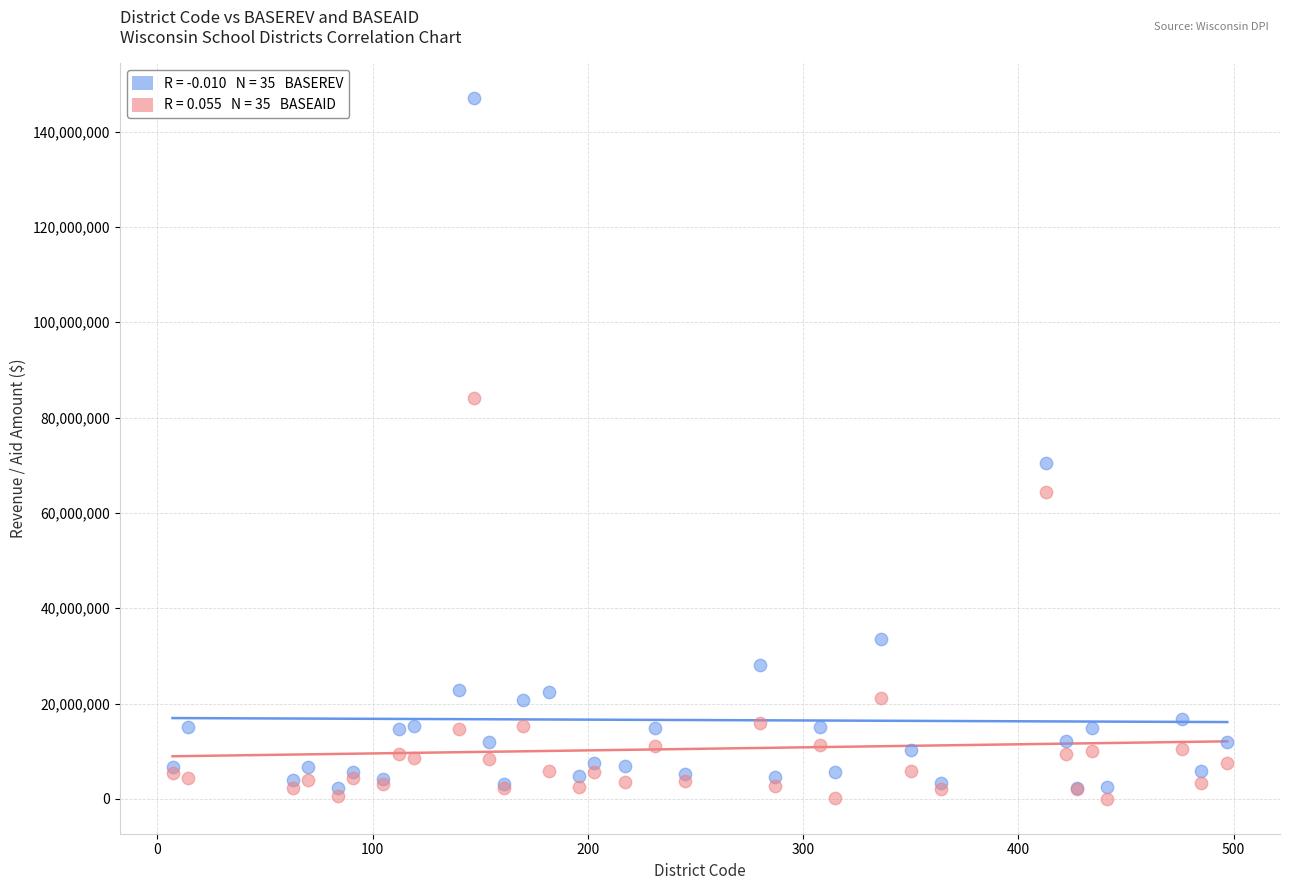

Across all series, what Y value is closest to 73491468?

70378295